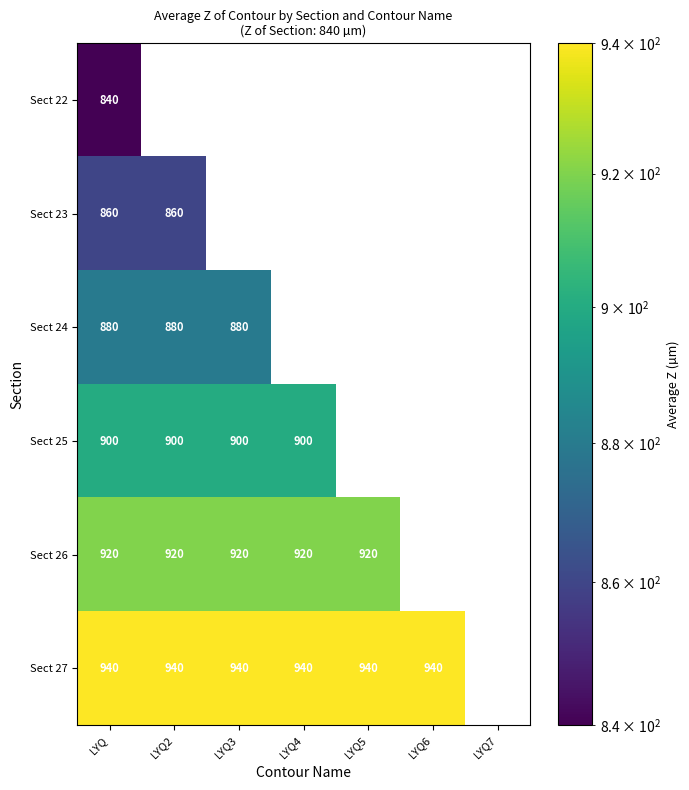

Rank the series at LYQ from highest to lowest value.

Sect 27, Sect 26, Sect 25, Sect 24, Sect 23, Sect 22